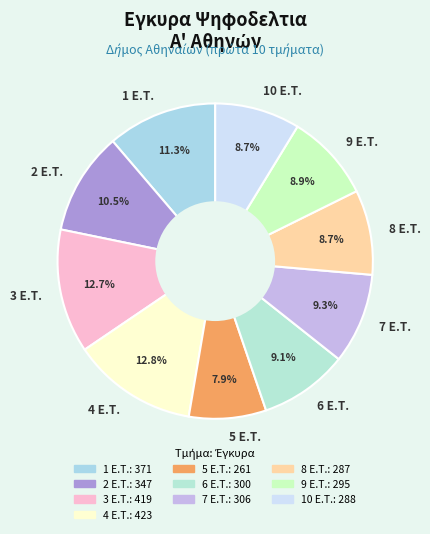

To the nearest percent, what portion does 7 Ε.Τ. represent?

9%